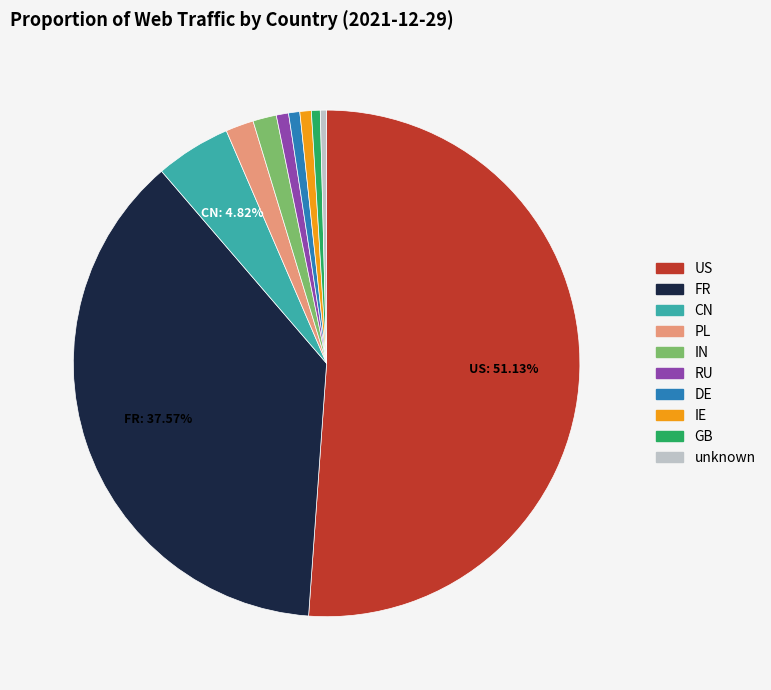

Combined, do RU and IE account for over 50%?

No